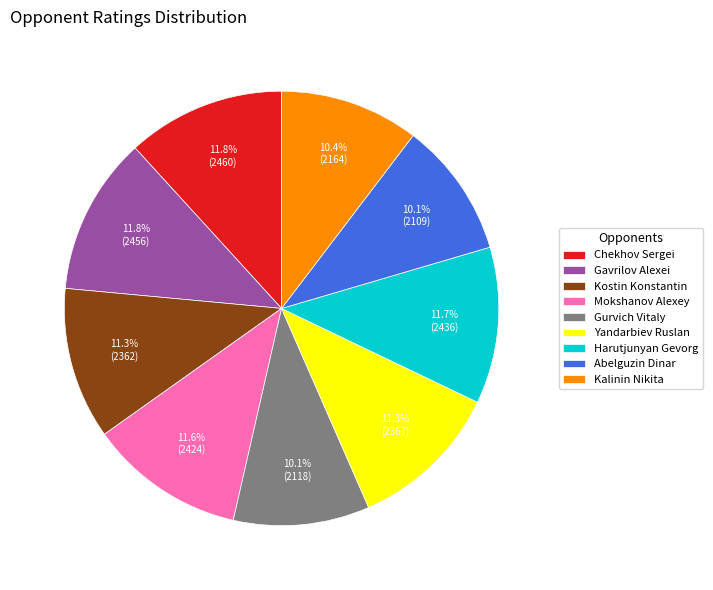

True or false: Gavrilov Alexei accounts for 12% of the total.

True